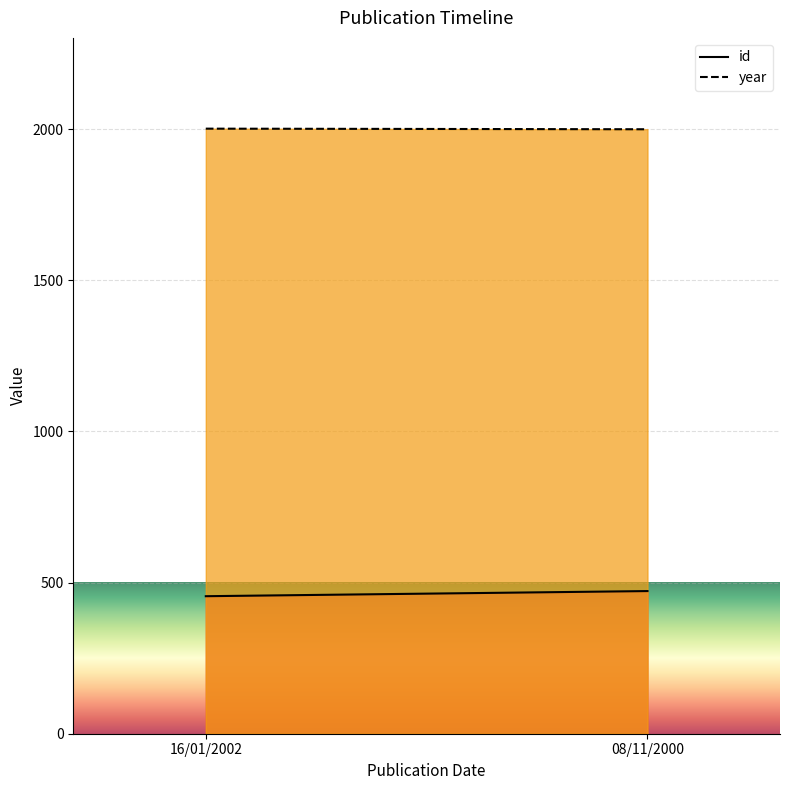

Rank the categories by year value from highest to lowest.

16/01/2002, 08/11/2000